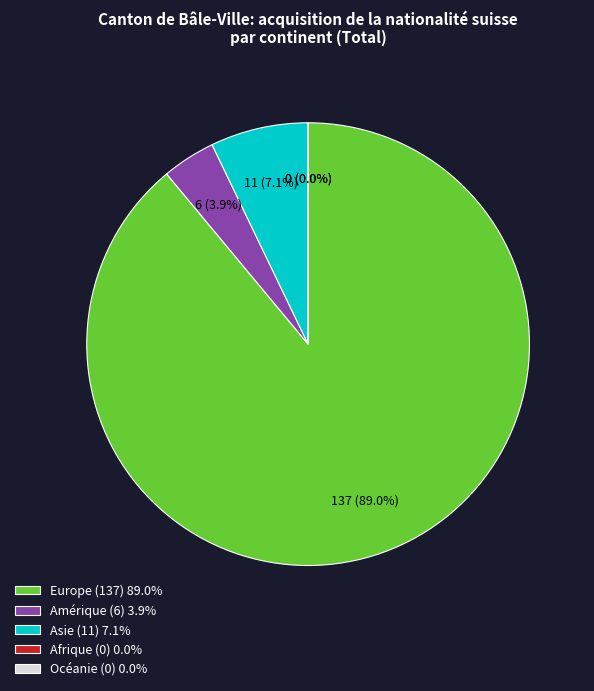

The Asie slice represents 1% of the pie. True or false?

False